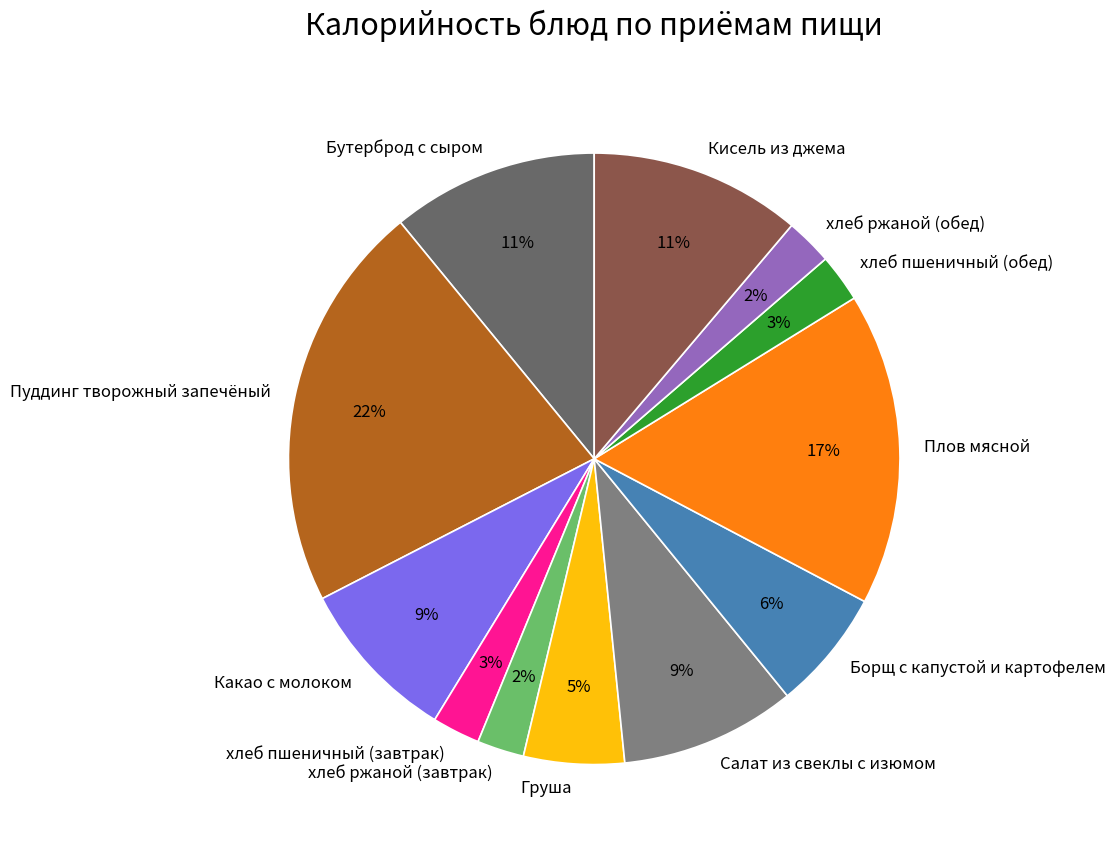

True or false: Салат из свеклы с изюмом accounts for 9% of the total.

True